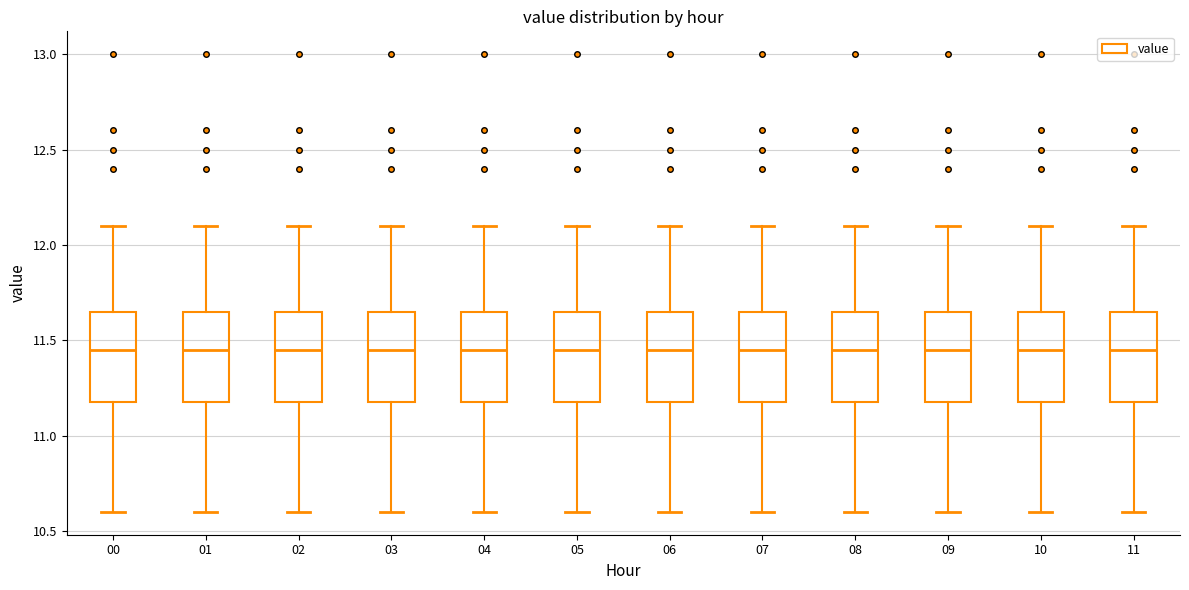

Where does the lower whisker of the box at x = 11 end on the y-axis? The values are not printed on the chart, so give them approximately, as read against the axis.

10.60